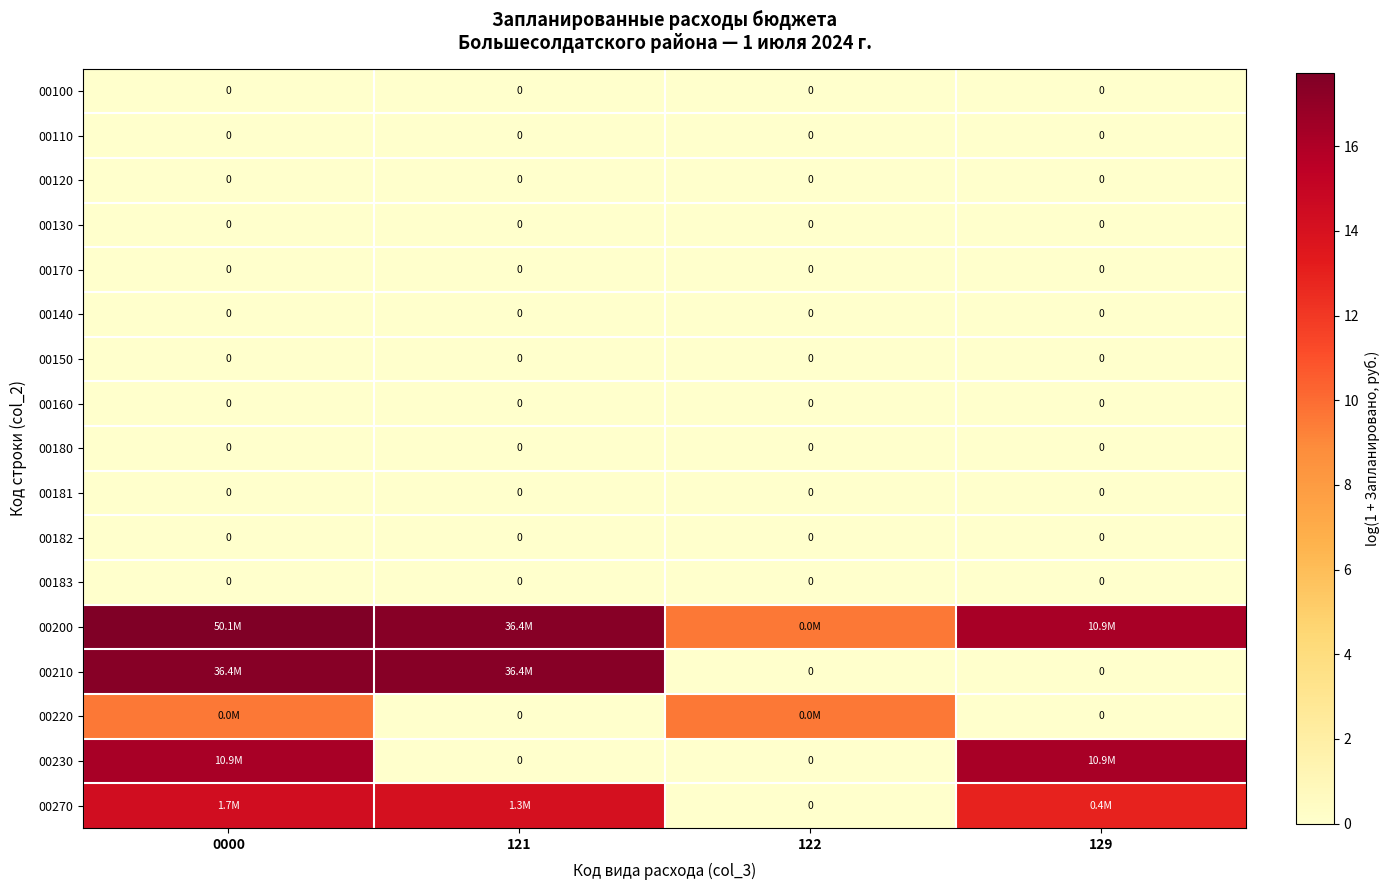

Which category has the lowest value in the 00183 series?

0000